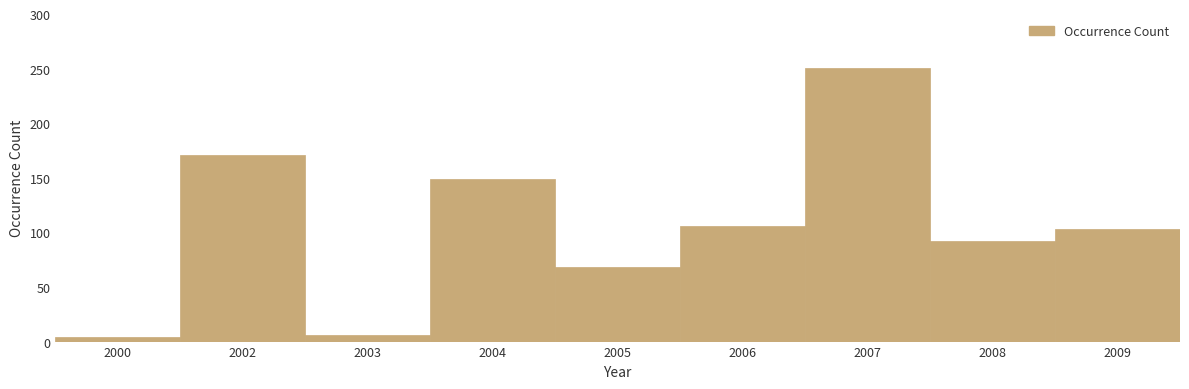

What is the difference between the maximum and minimum values?

247